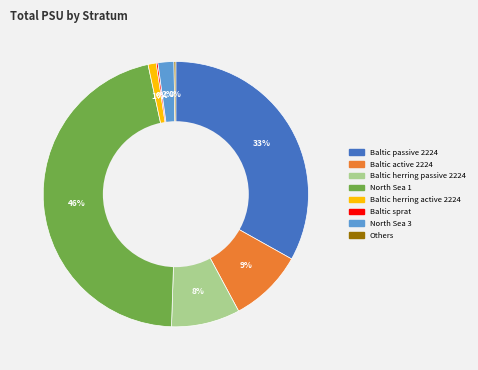

Does any single category account for the majority?

No